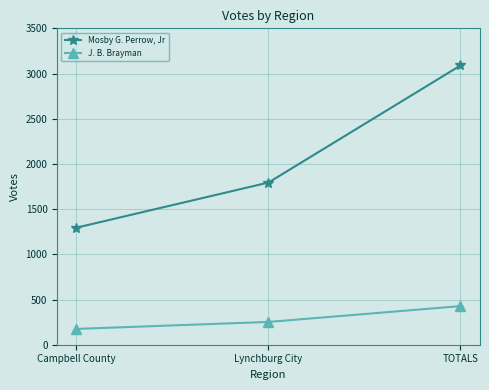

What is the value of the Mosby G. Perrow, Jr point at the 3rd from the left?

3089